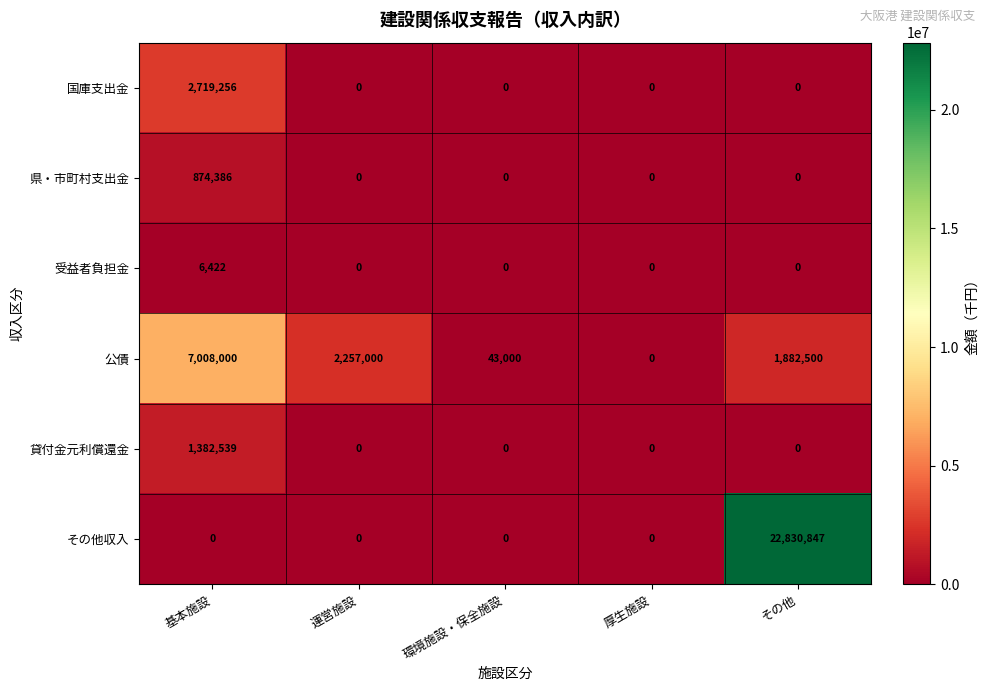

What is the total value across all series at 環境施設・保全施設?

43000